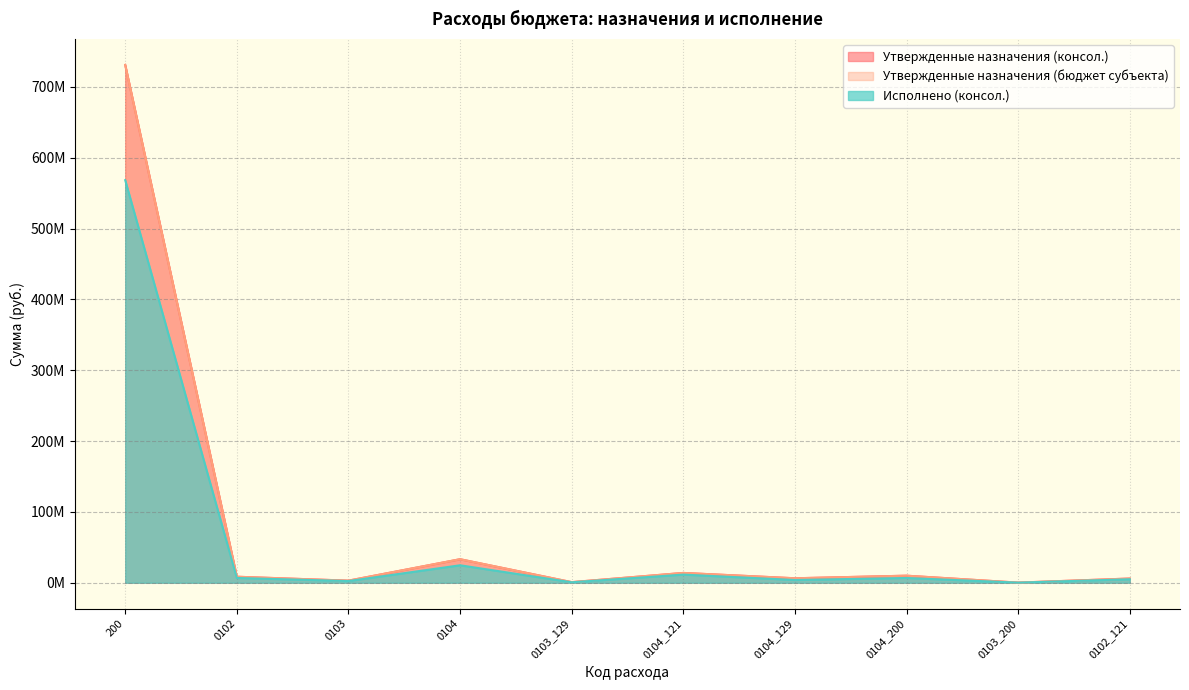

What is the sum of the Утвержденные назначения (консол.) values at 200 and 0103_129?

731830528.3